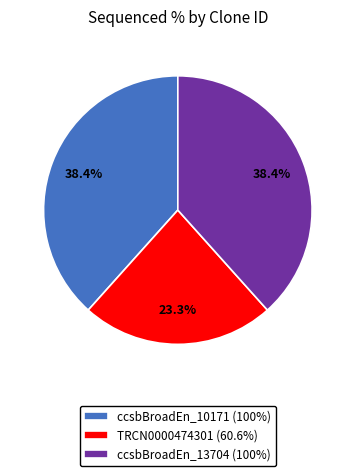

Is TRCN0000474301 (60.6%) the majority of the pie?

No